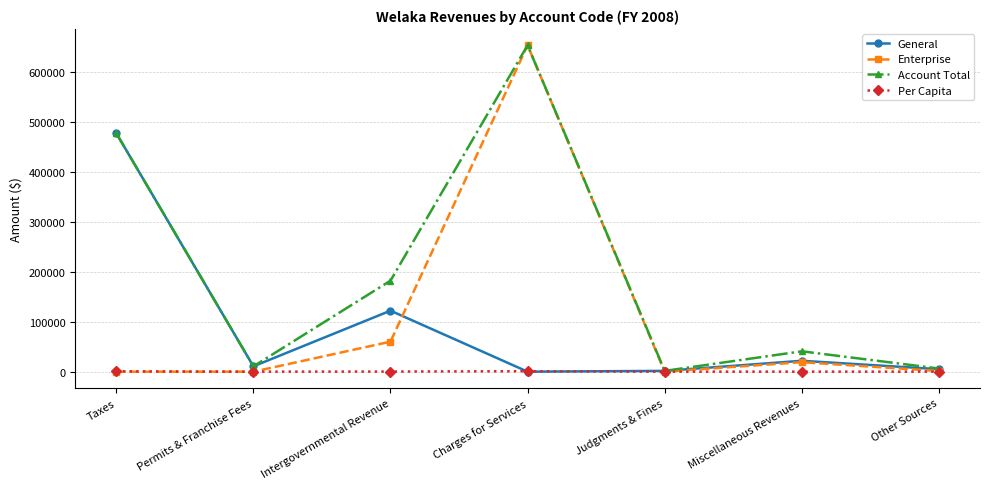

At which label is Enterprise closest to 326668?

Intergovernmental Revenue